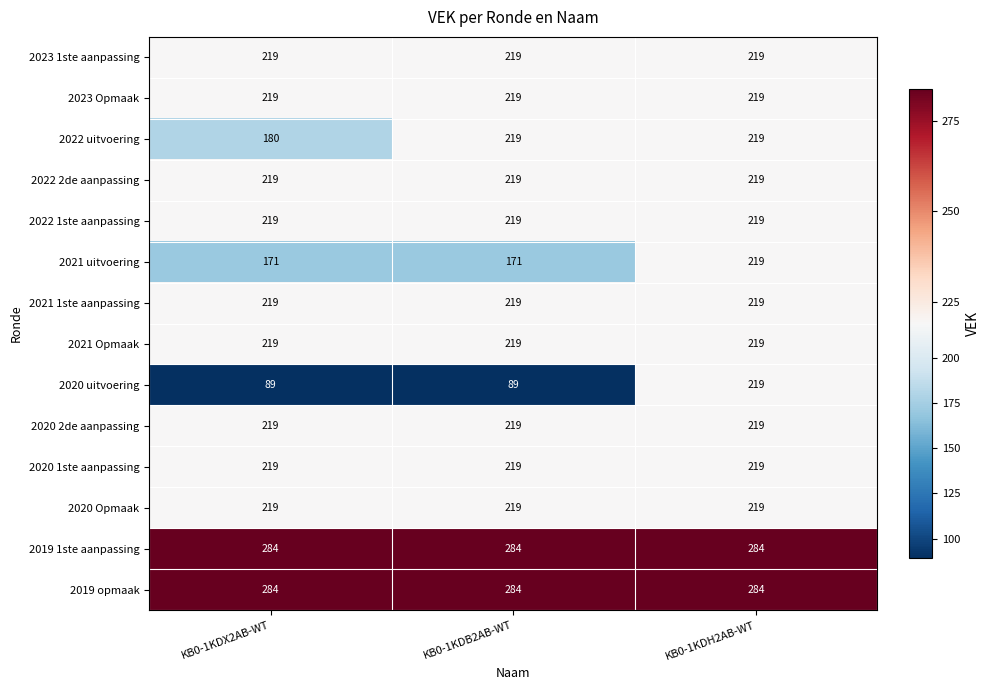

What is the difference between the highest and lowest values at KB0-1KDB2AB-WT?

195